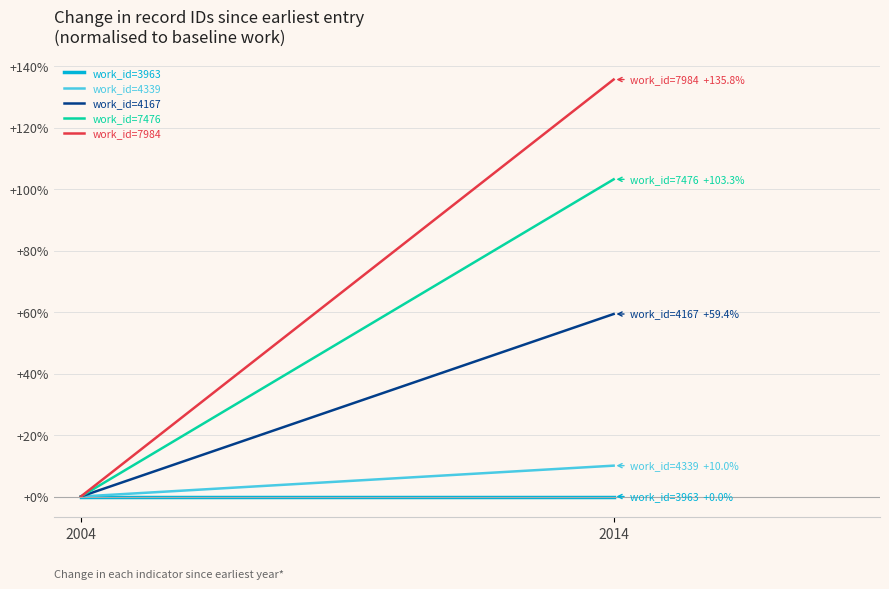

At how many categories does at least one series exceed 125?

1